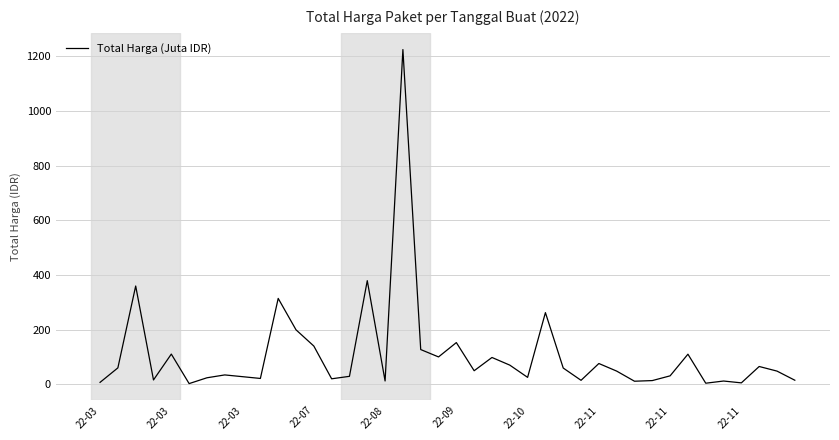

What is the maximum value shown in the chart?

1224.7